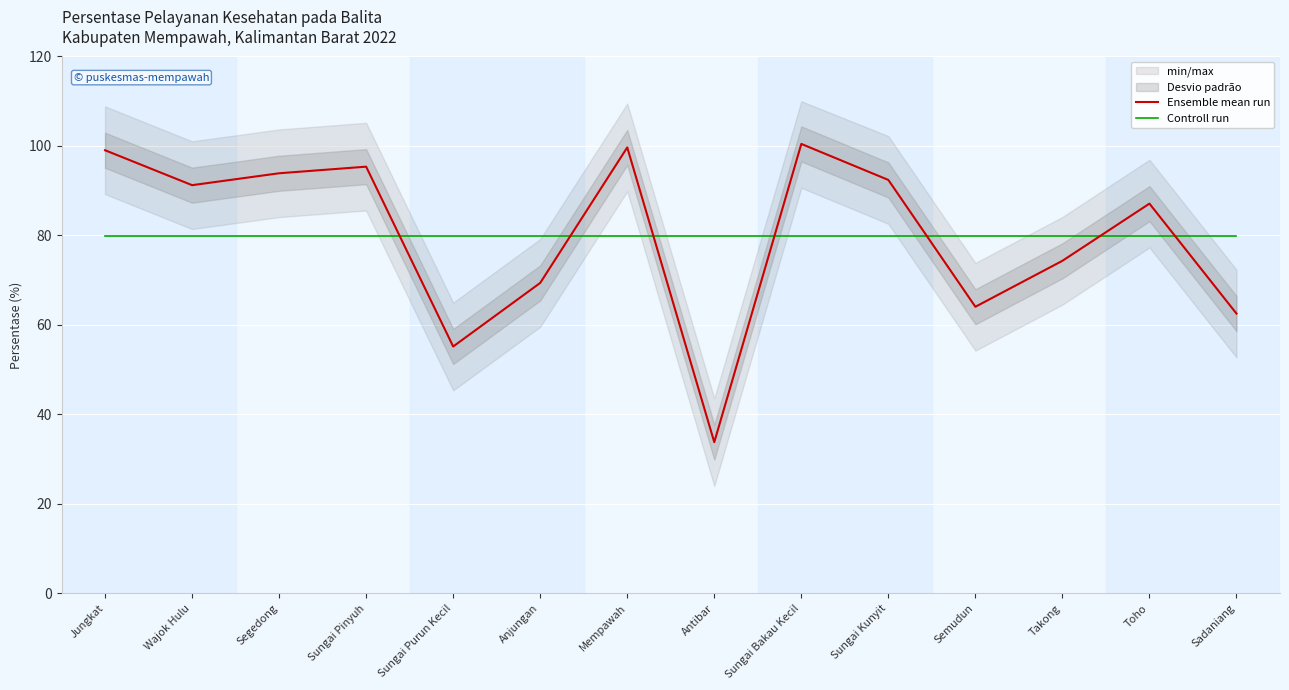

At which label is Controll run closest to 79?

Jungkat